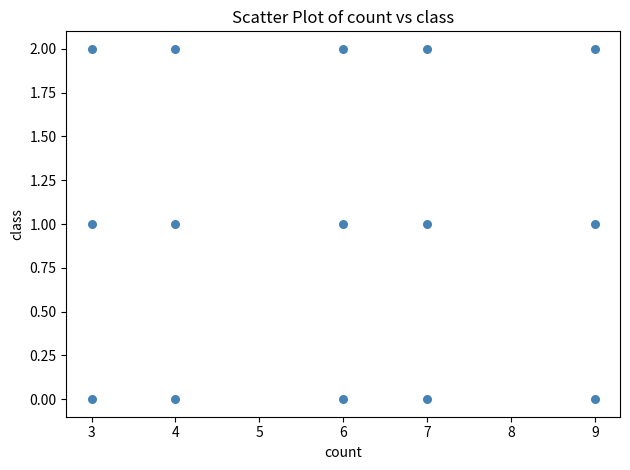

What is the range of X values (max minus min)?

6